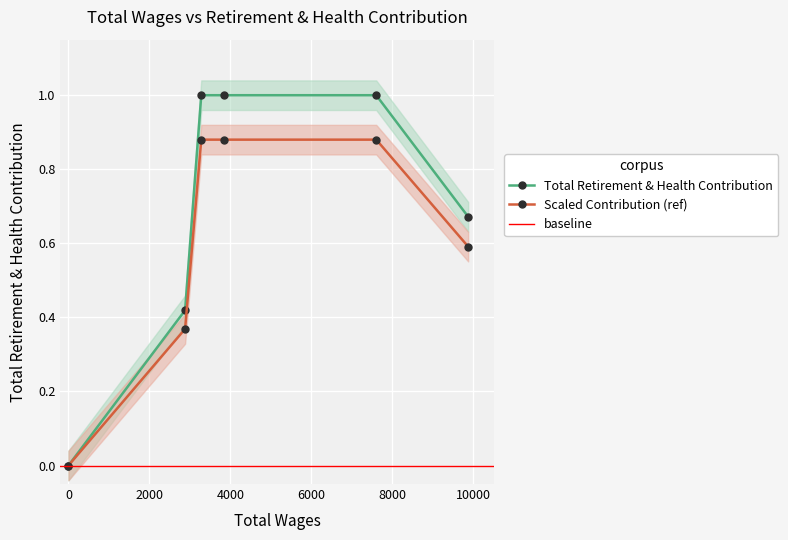

What is the difference between the second highest and second lowest values?

0.6